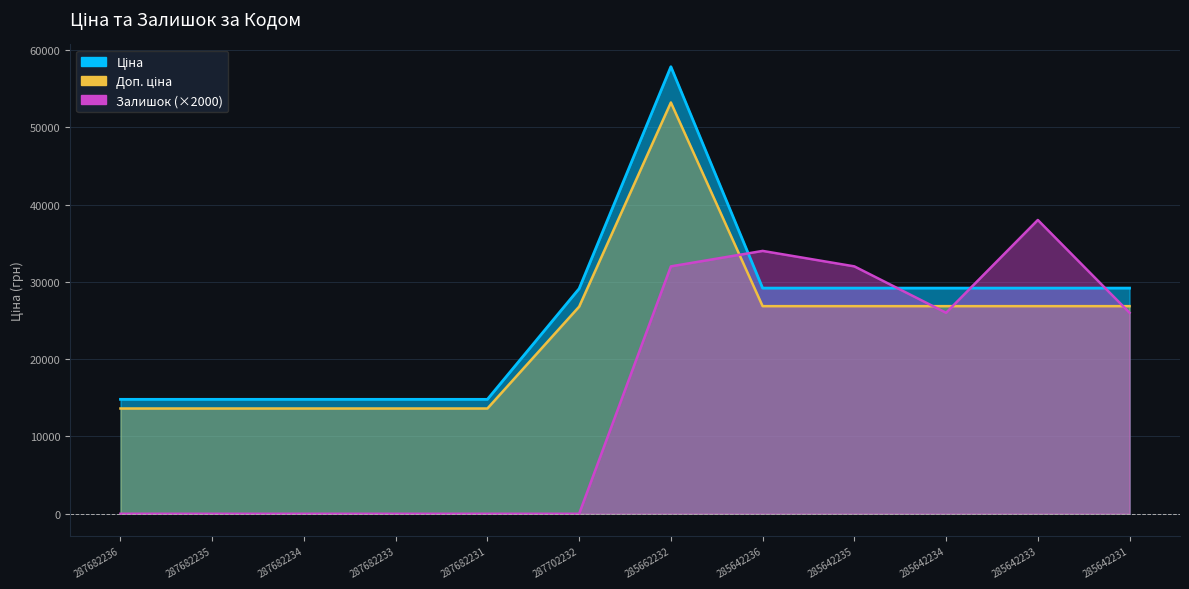

Which label corresponds to the smallest value in the chart?

287682236